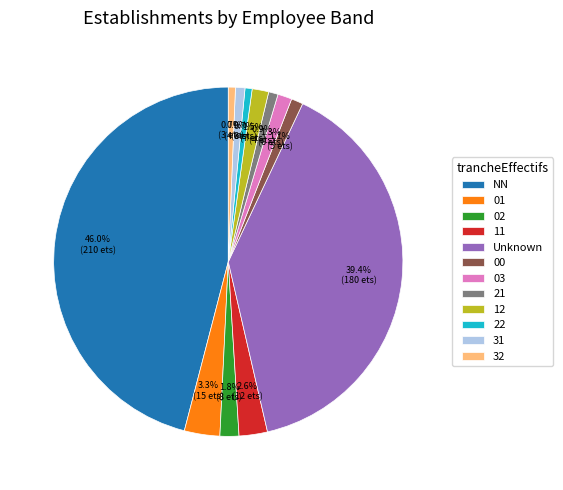

To the nearest percent, what percentage of the pie is 01?

3%